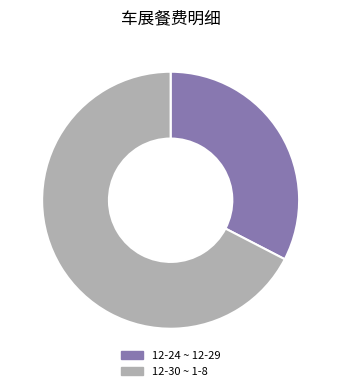

Between 12-24 ~ 12-29 and 12-30 ~ 1-8, which is larger?

12-30 ~ 1-8